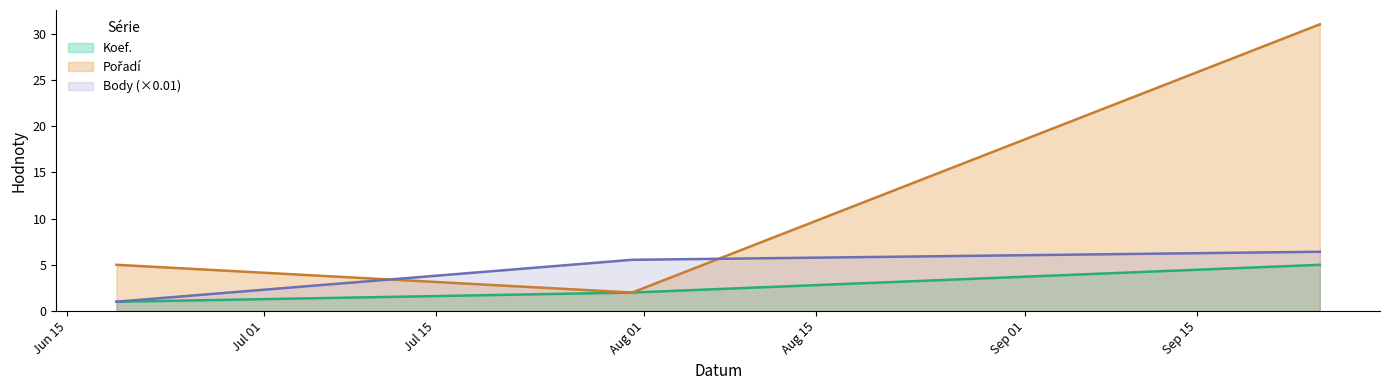

The value of Koef. at 2010-07-31 is 2.0. True or false?

True